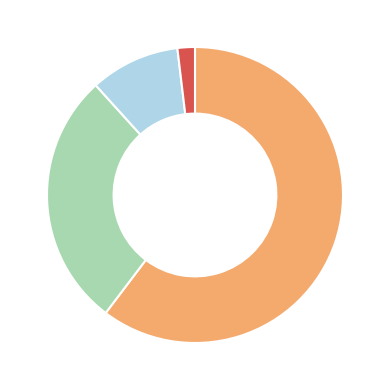

Is there any slice that represents more than half of the pie?

Yes